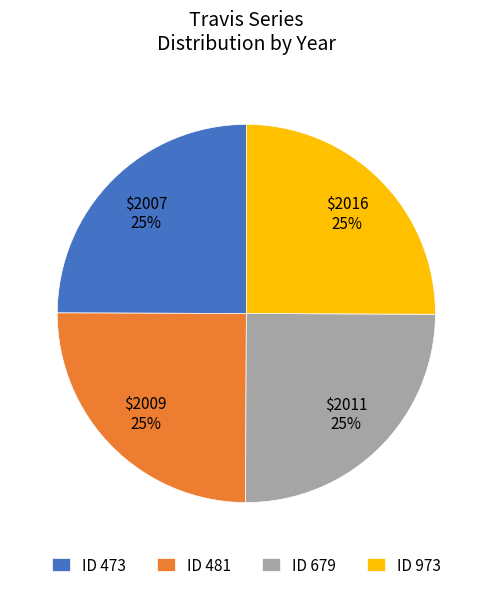

Does ID 481 represent more than half of the total?

No